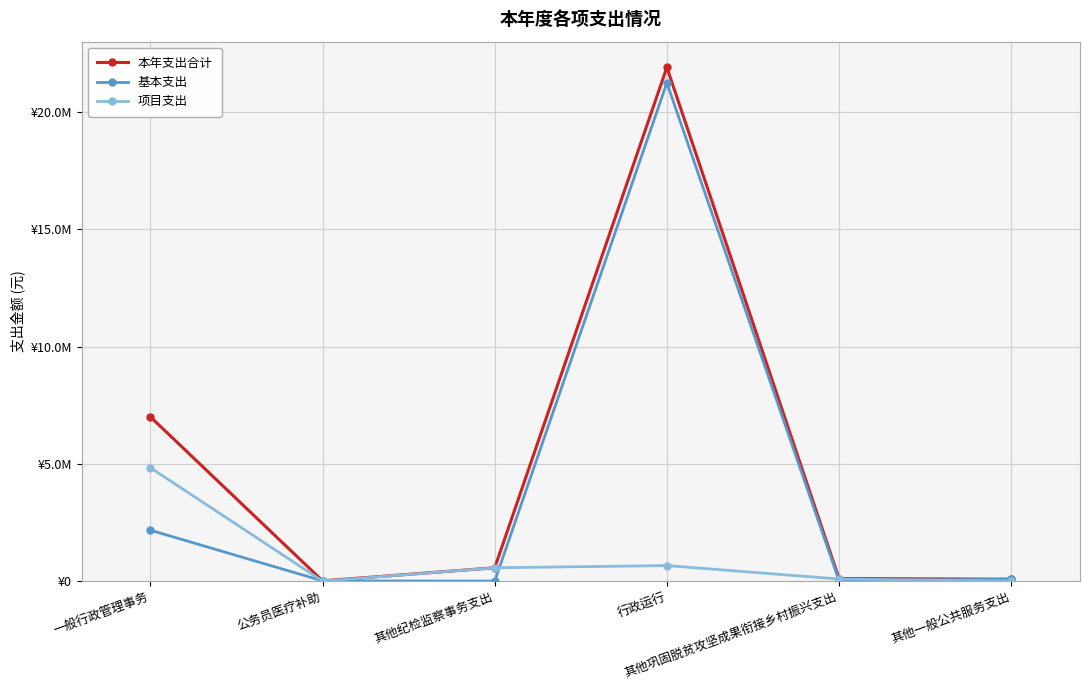

True or false: 项目支出 and 本年支出合计 intersect in this chart.

False